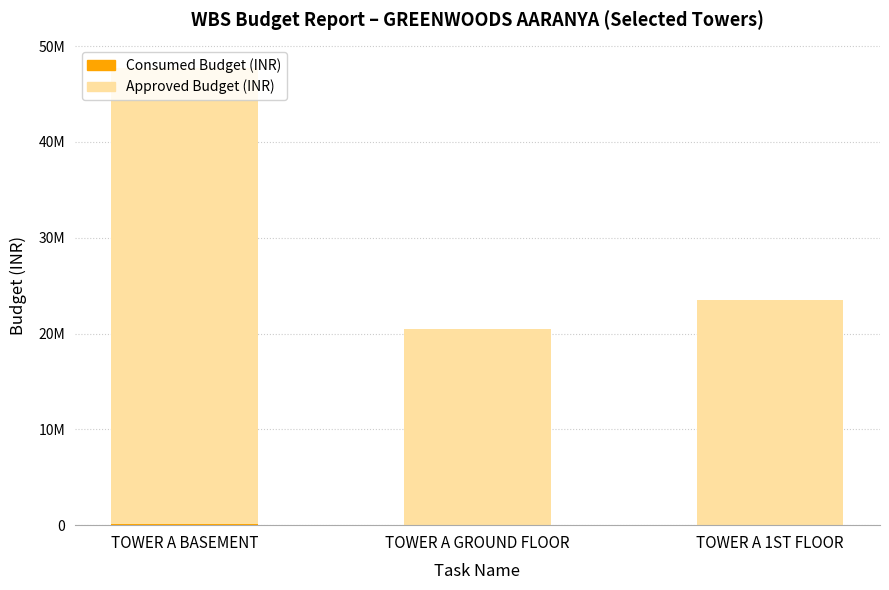

True or false: Approved_Budget has a value of 6832507.0 at TOWER A GROUND FLOOR.

False